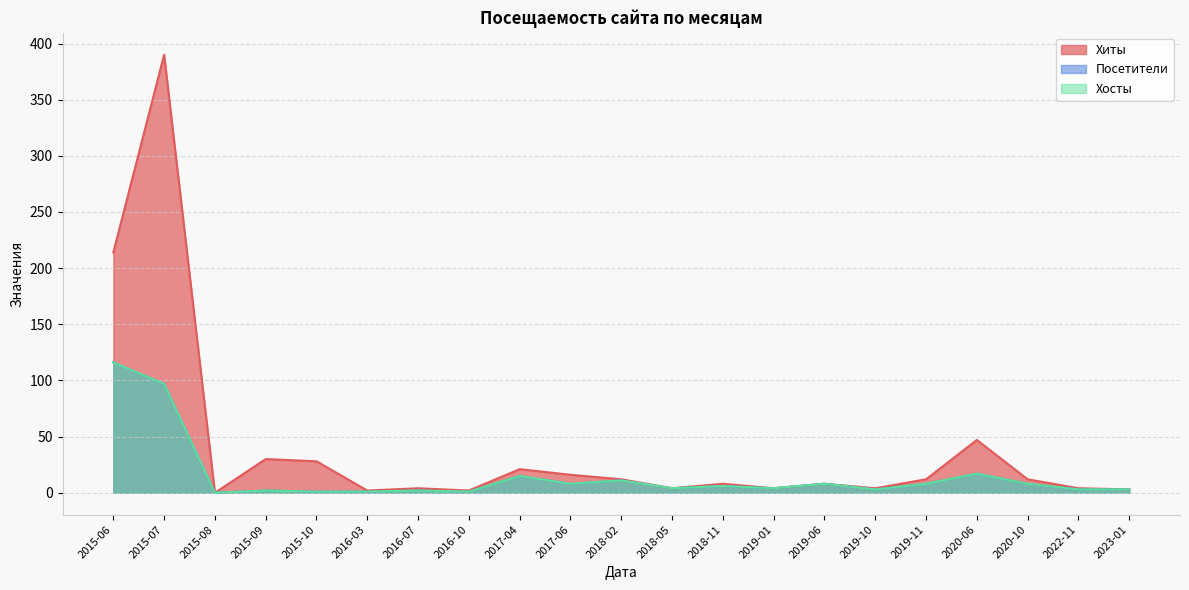

How many data points in Хиты are above 8?

10